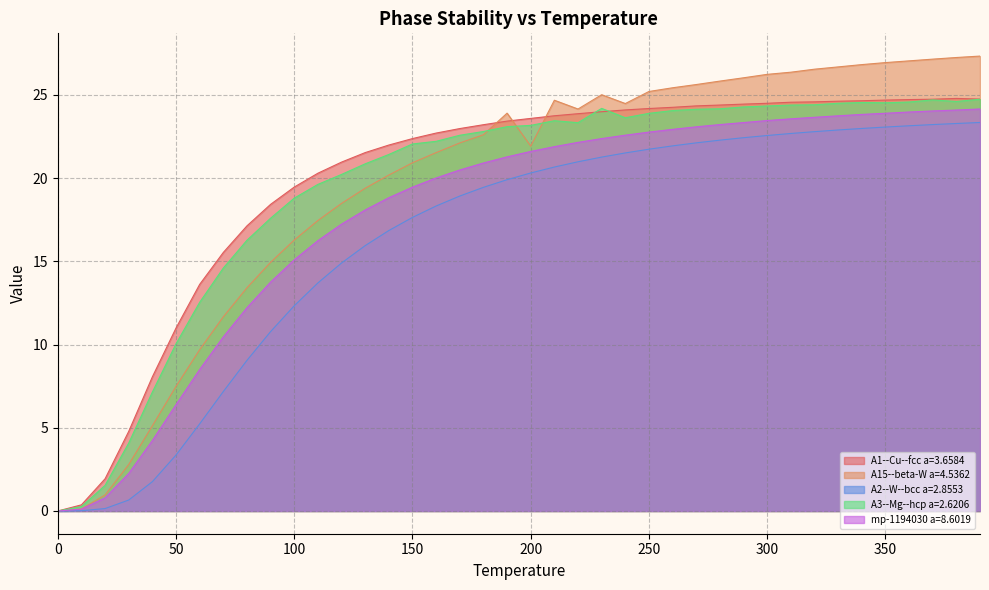

What is the difference between the maximum and minimum values in the A3--Mg--hcp a=2.6206 series?

24.7